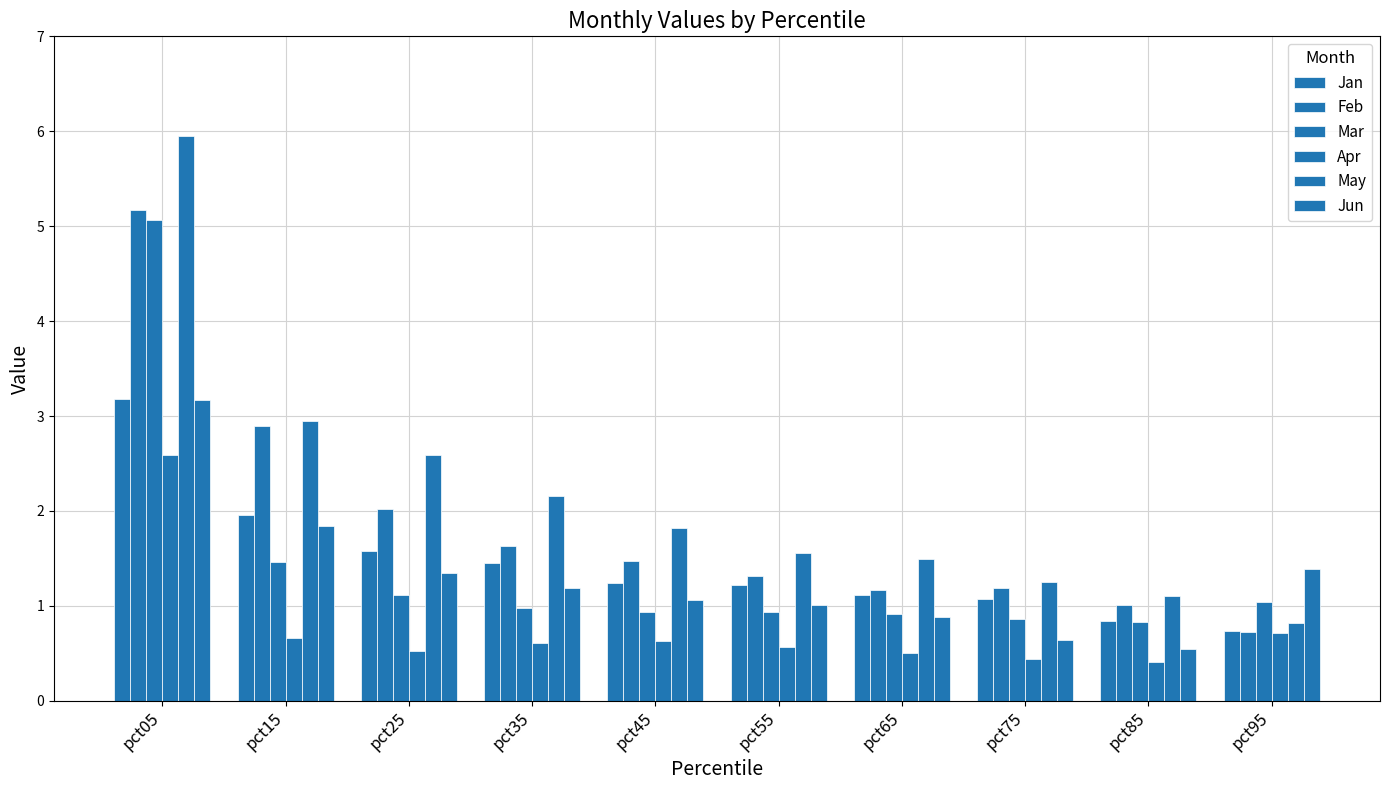

Which label corresponds to the smallest value in the chart?

pct85